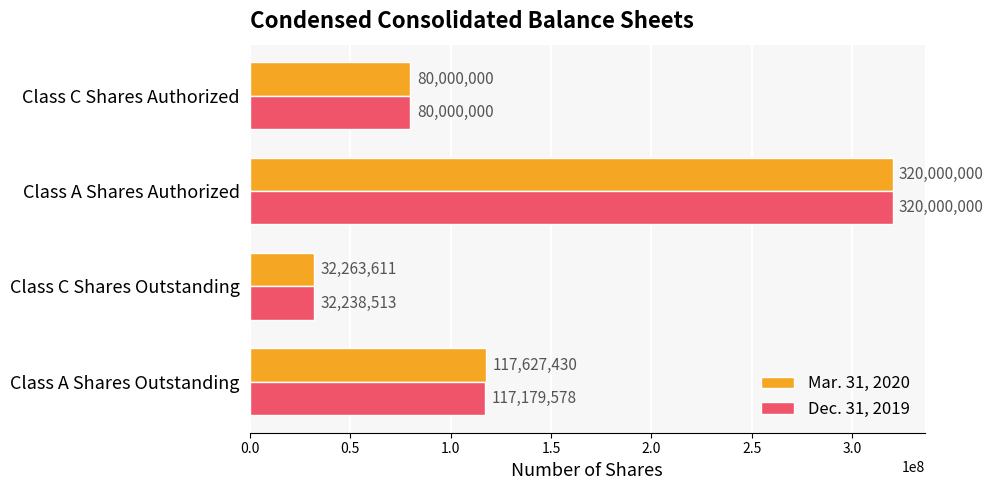

Rank the series by their average value, from lowest to highest.

Dec. 31, 2019, Mar. 31, 2020